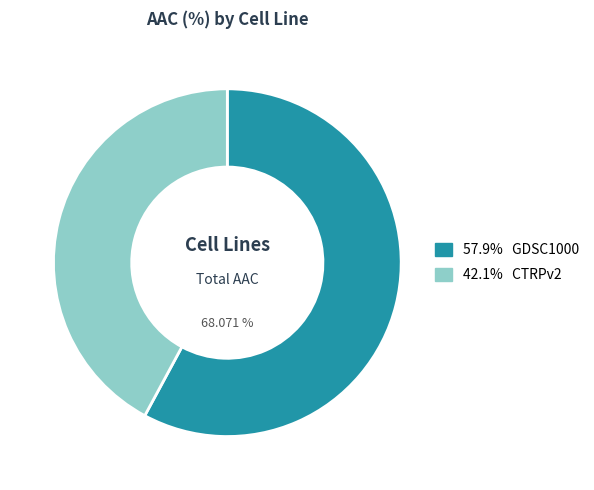

What percentage is the CTRPv2 slice, to the nearest percent?

42%